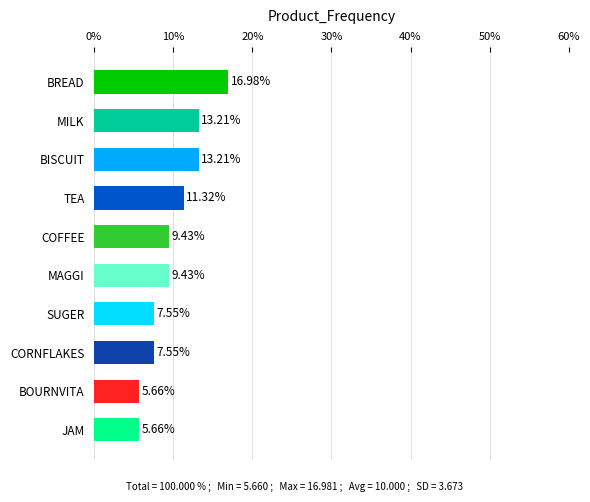

Approximately how many times larger is the value at BOURNVITA compared to BISCUIT?

0.4